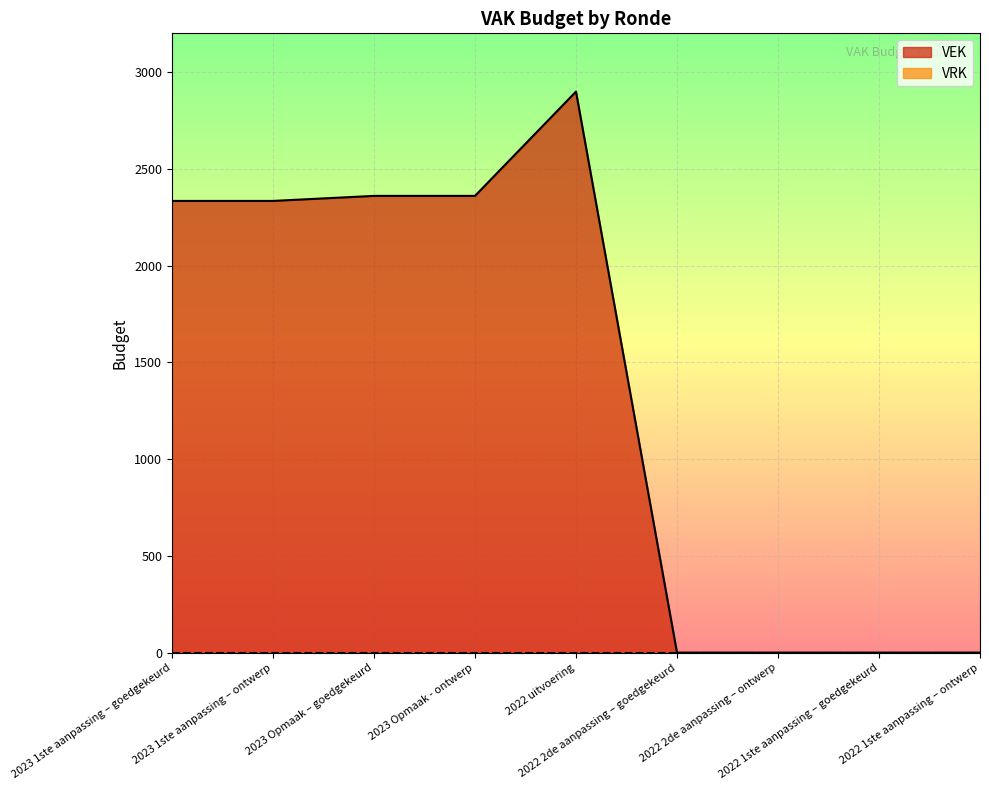

Reading left to right, transcribe all the data shown in this chart.

2023 1ste aanpassing – goedgekeurd=2334	2023 1ste aanpassing – ontwerp=2334	2023 Opmaak – goedgekeurd=2360	2023 Opmaak - ontwerp=2360	2022 uitvoering=2899	2022 2de aanpassing – goedgekeurd=0	2022 2de aanpassing – ontwerp=0	2022 1ste aanpassing – goedgekeurd=0	2022 1ste aanpassing – ontwerp=0